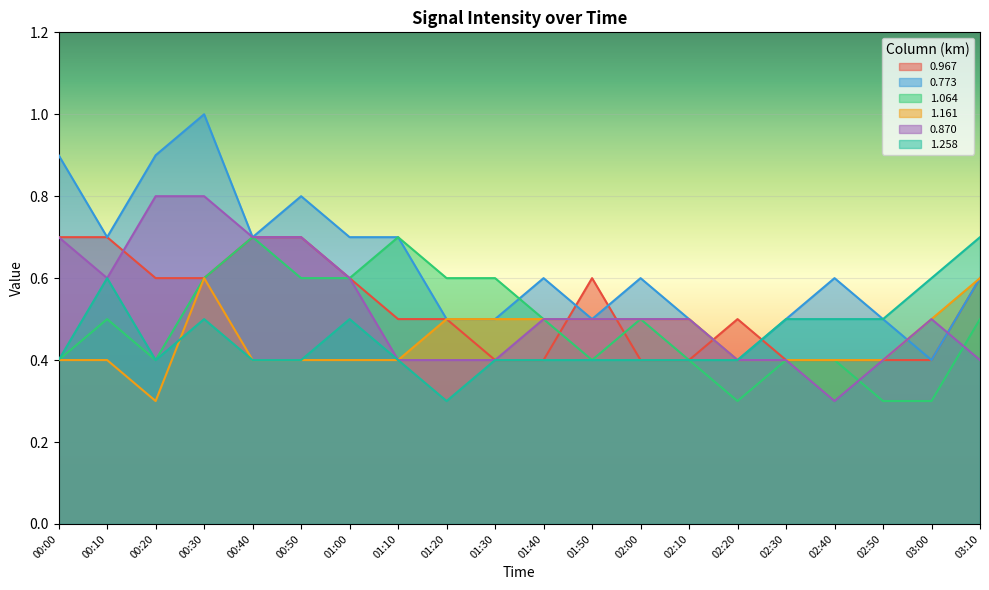

True or false: 0.967 has more than 0 points higher than both neighbors.

True